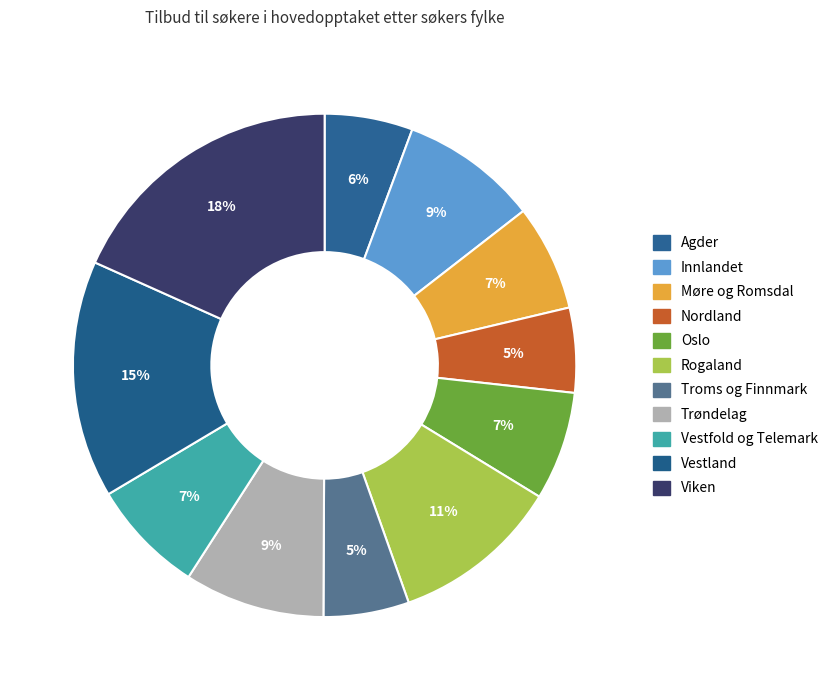

The Vestfold og Telemark slice represents 7% of the pie. True or false?

True